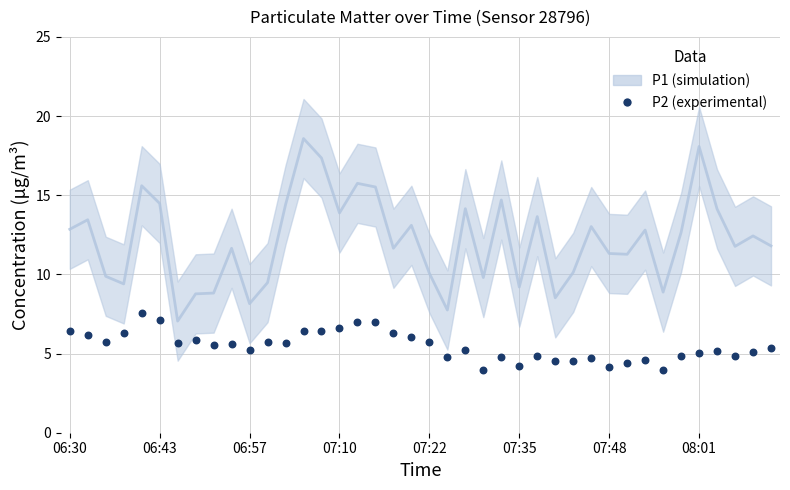

At how many categories does at least one series exceed 16?

3